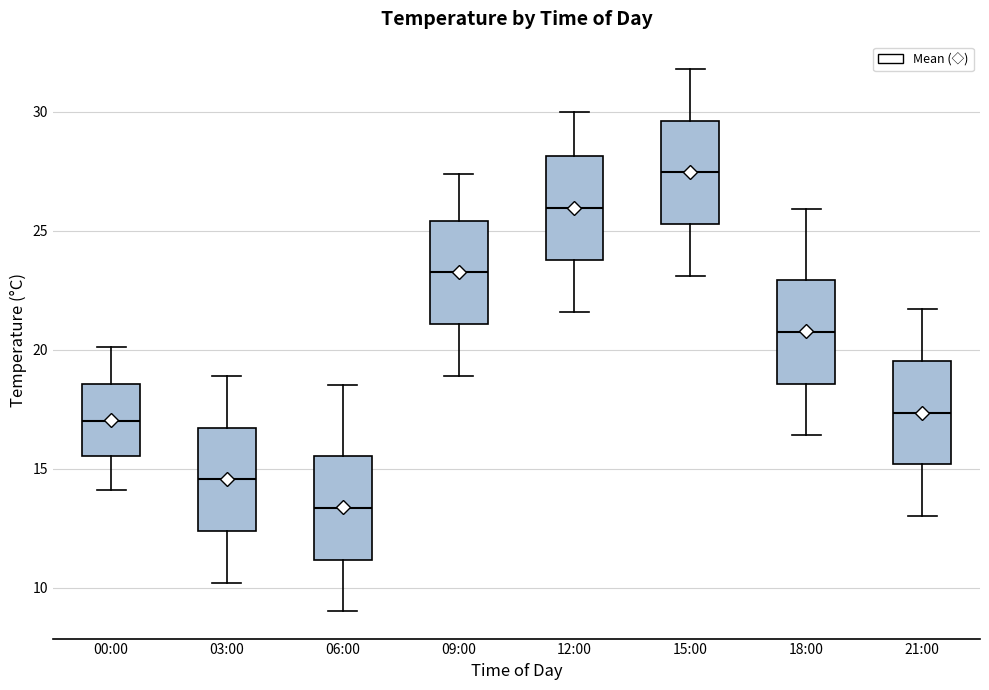

Where is the lower edge of the box for 18:00 on the y-axis? The values are not printed on the chart, so give them approximately, as read against the axis.

18.5